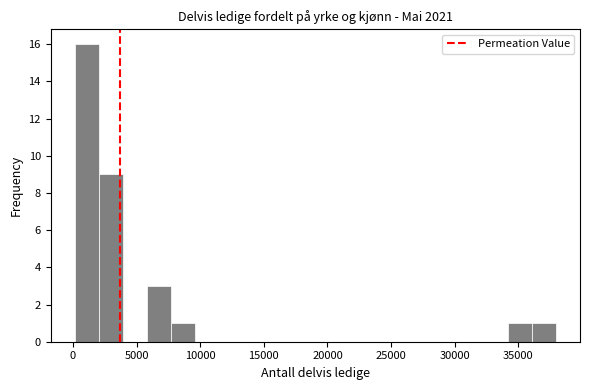

Around what value on the x-axis is the tallest bar? Give the approximate position of its centre, as read against the axis.

1000